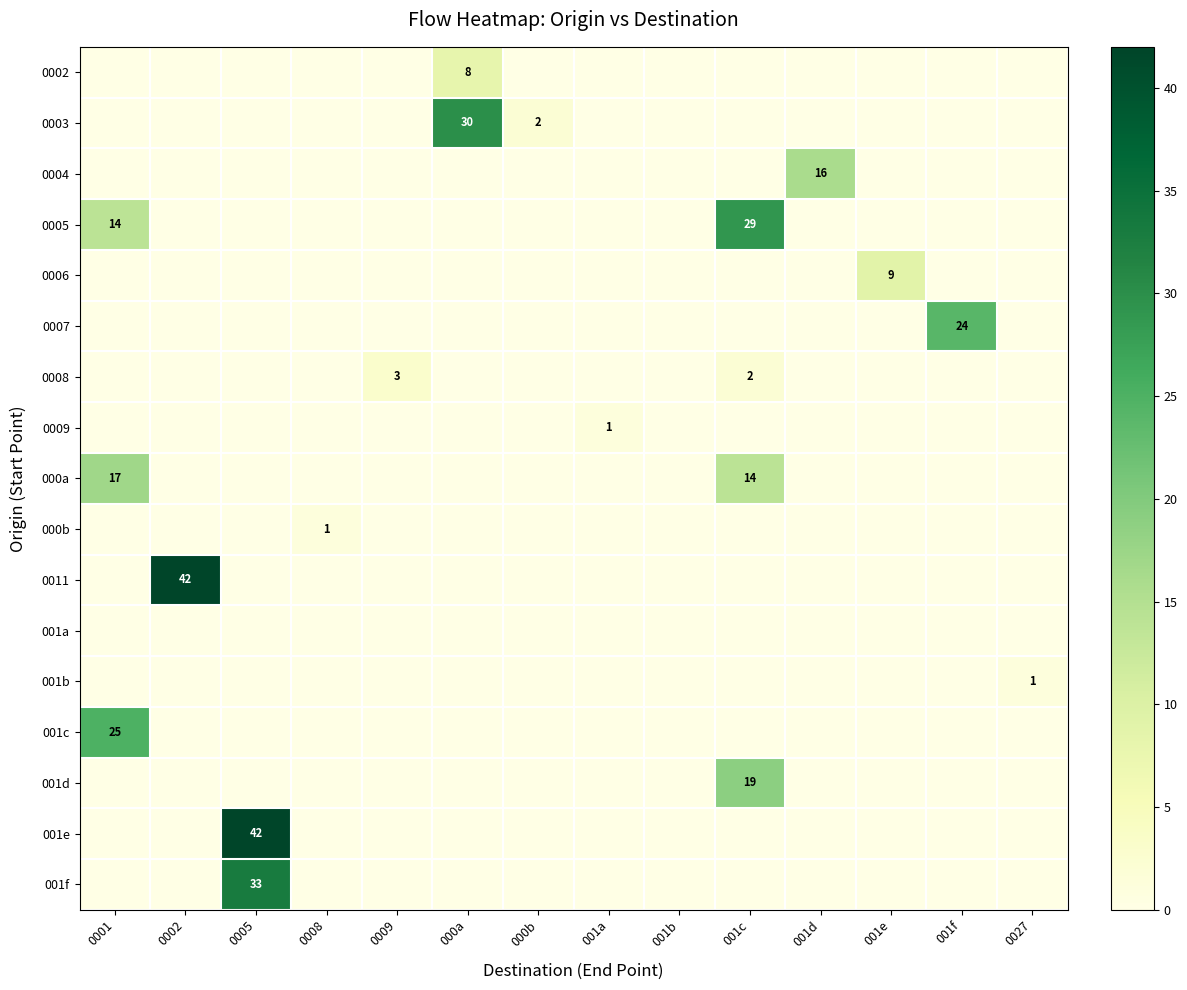

What is the total value across all series at 000b?

2